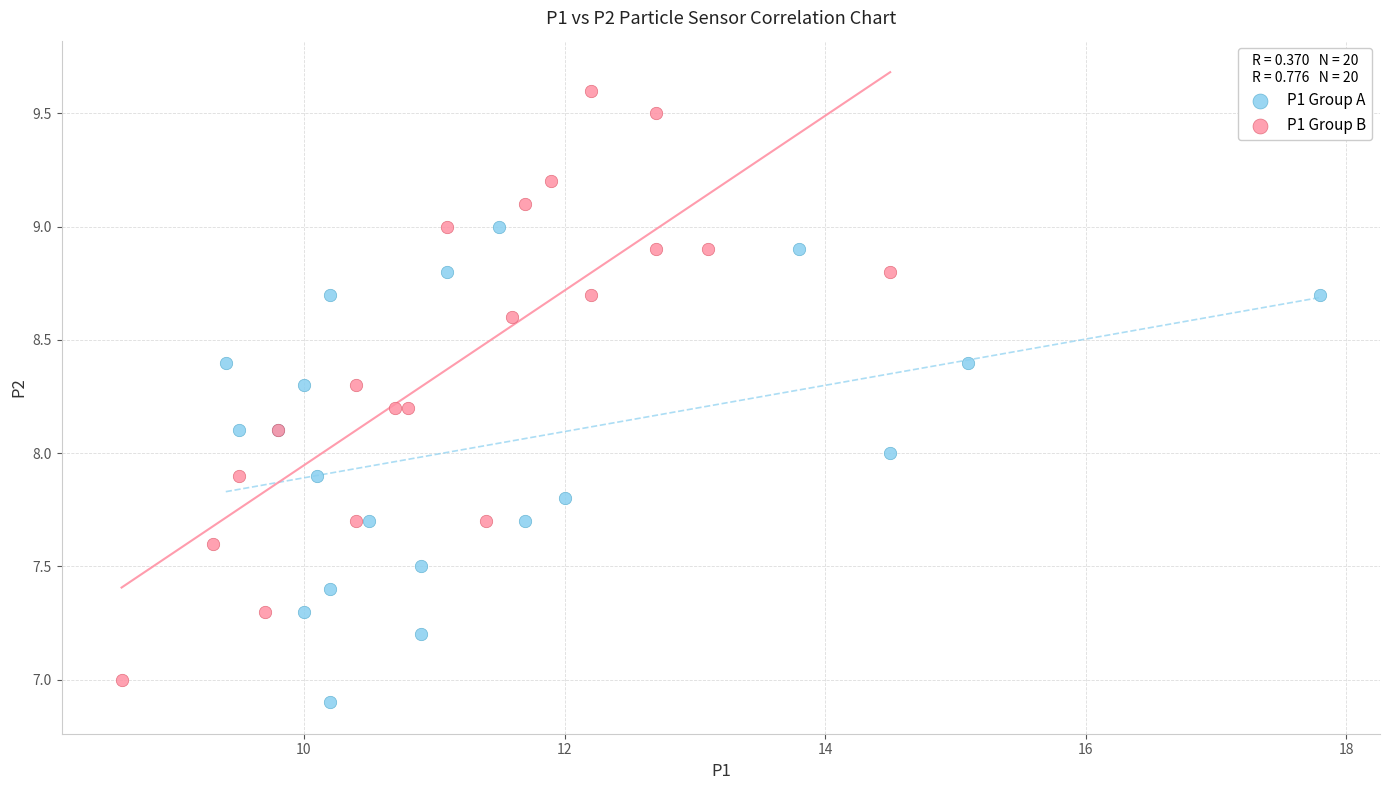

Which series has the widest spread of Y values?

P1 Group B